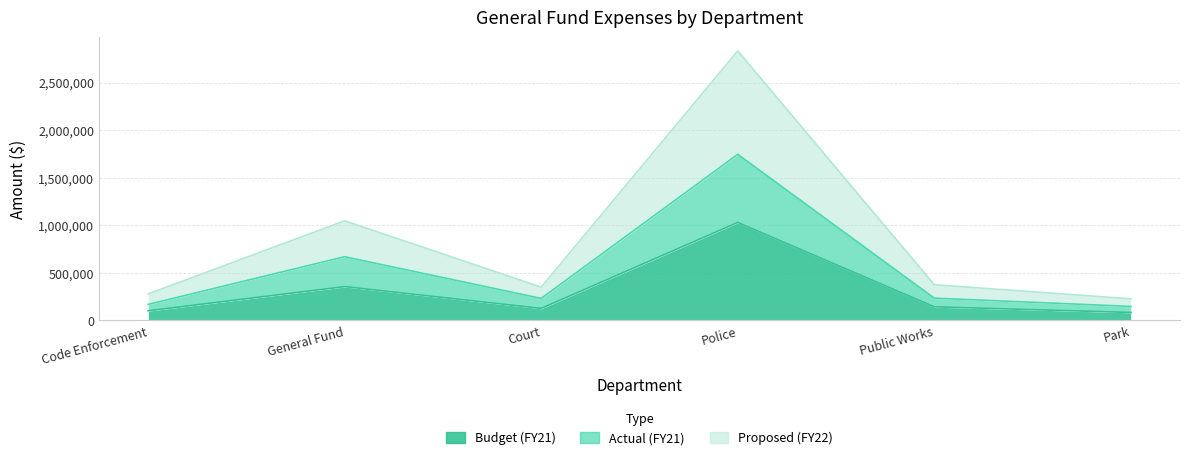

Reading left to right, extract all data points from this chart.

Budget (FY21): Code Enforcement=101684.0	General Fund=355696.0	Court=126902.0	Police=1029880.0	Public Works=143487.0	Park=84028.0
Actual (FY21): Code Enforcement=168756.4	General Fund=669782.0	Court=231702.9	Police=1745421.8	Public Works=234481.1	Park=147631.7
Proposed (FY22): Code Enforcement=278687.4	General Fund=1046996.0	Court=349827.8	Police=2831883.8	Public Works=375643.1	Park=227646.7